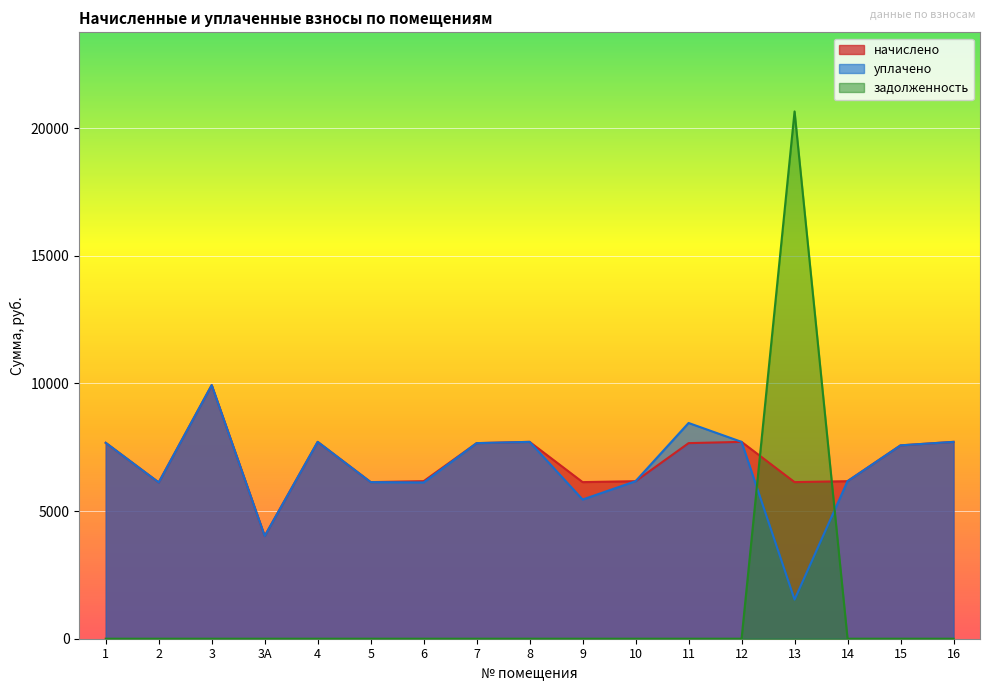

Where is the first local maximum for задолженность?

13